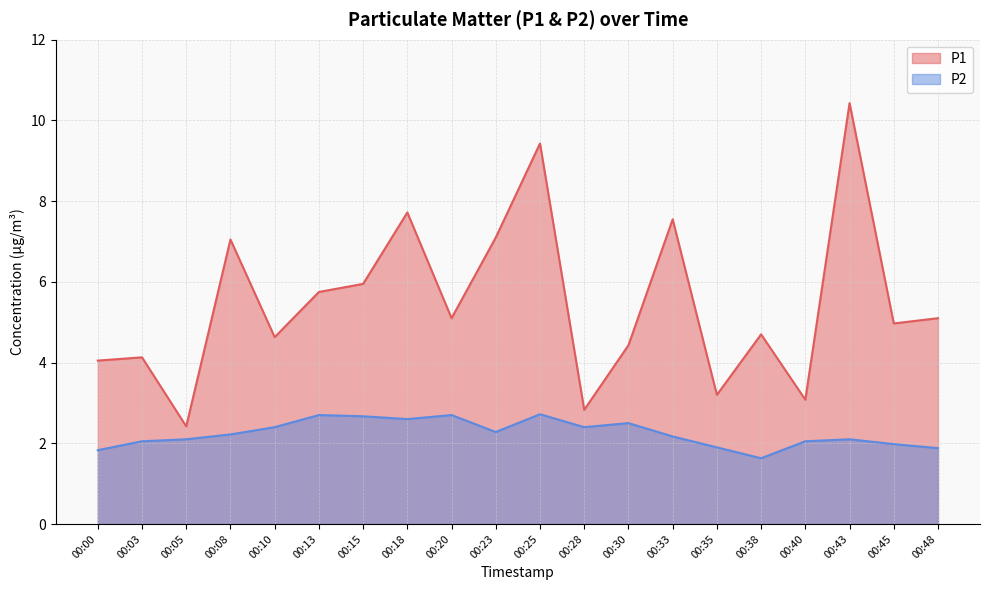

What is the difference between the maximum and minimum values in the P2 series?

1.1